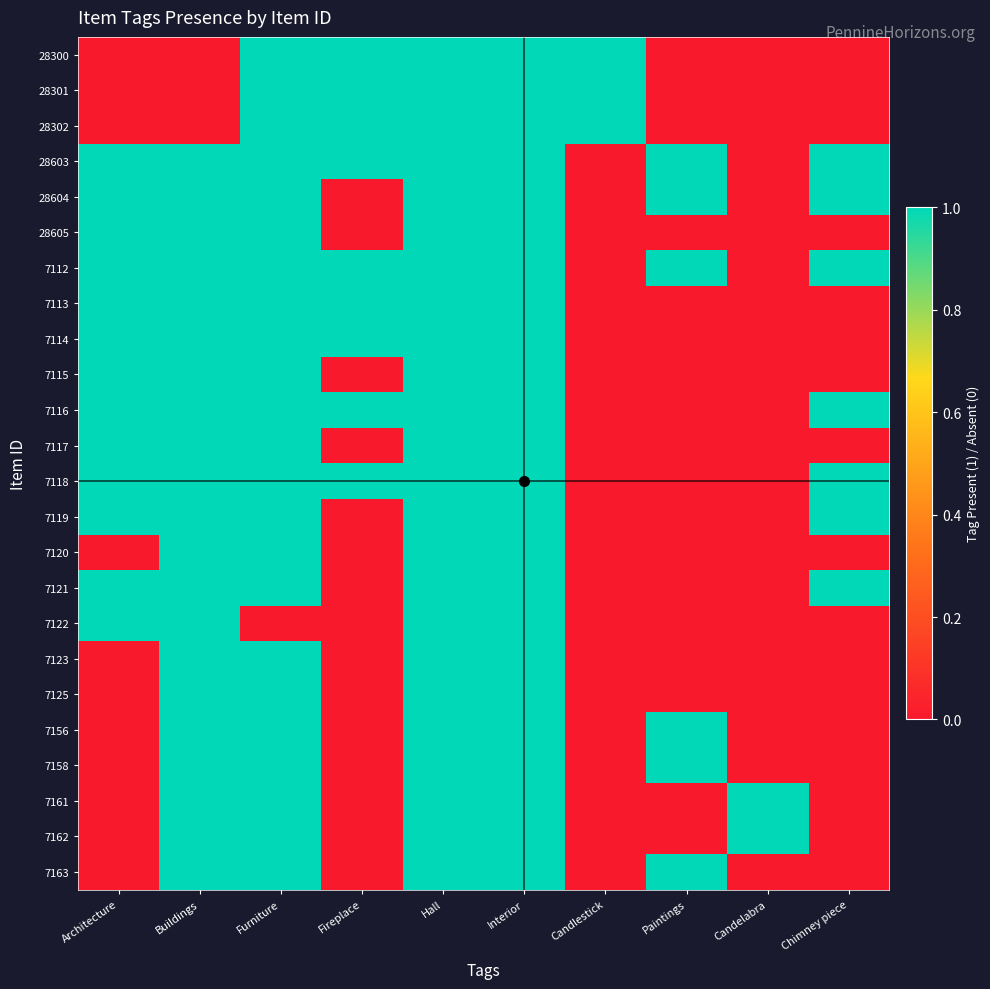

At Furniture, list the series in order from smallest to largest.

7122, 28300, 28301, 28302, 28603, 28604, 28605, 7112, 7113, 7114, 7115, 7116, 7117, 7118, 7119, 7120, 7121, 7123, 7125, 7156, 7158, 7161, 7162, 7163